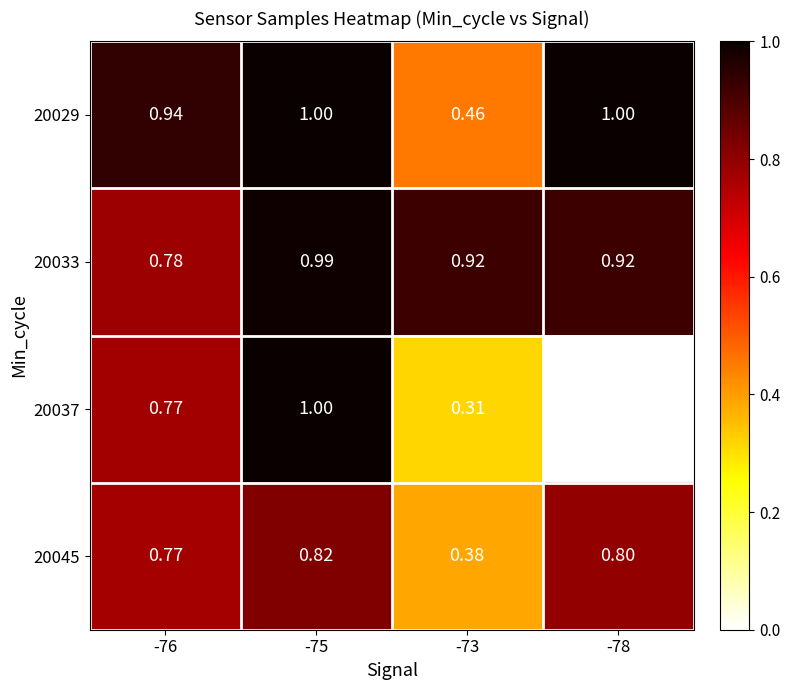

Is the value of 20029 at -78 greater than the value of 20045 at -75?

Yes